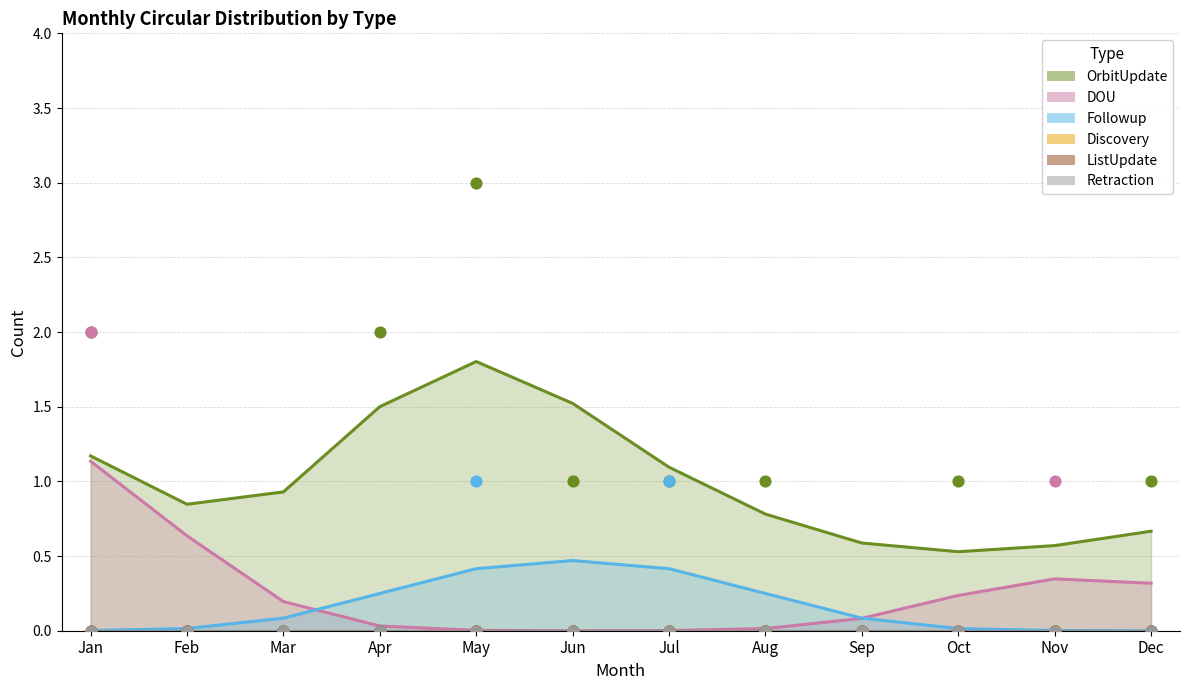

At how many categories does at least one series exceed 1?

3